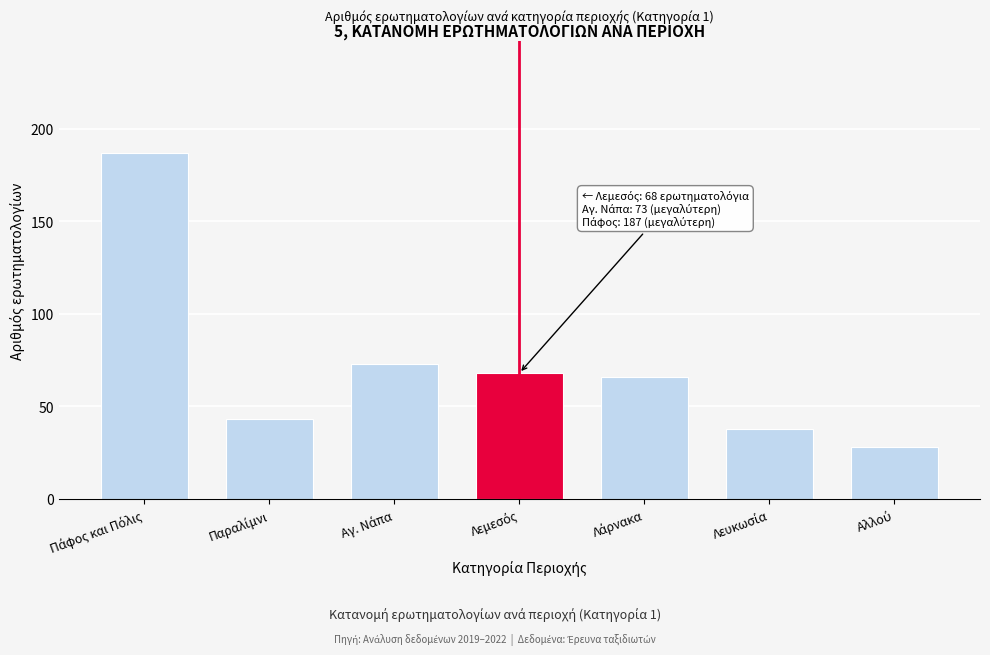

Reading left to right, what are all the values shown in this chart?

187	43	73	68	66	38	28